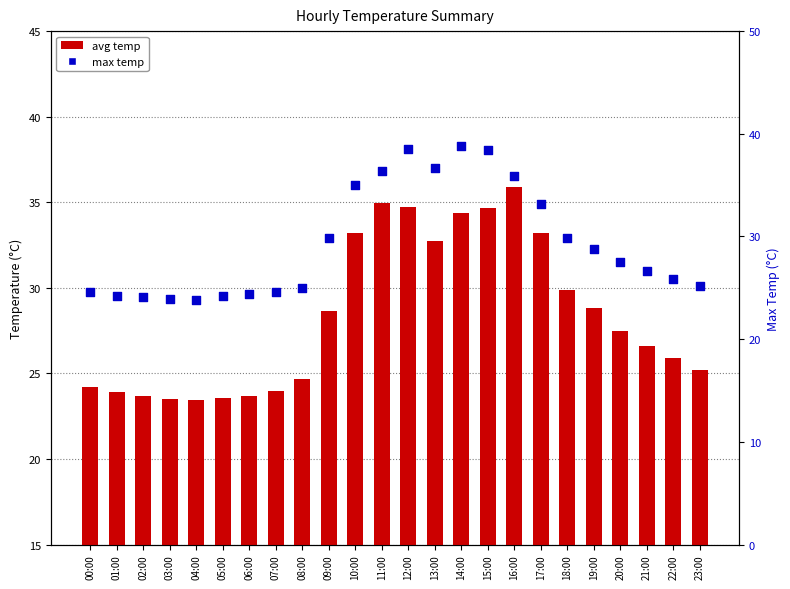

At which category is the sum across all series the highest?

12:00